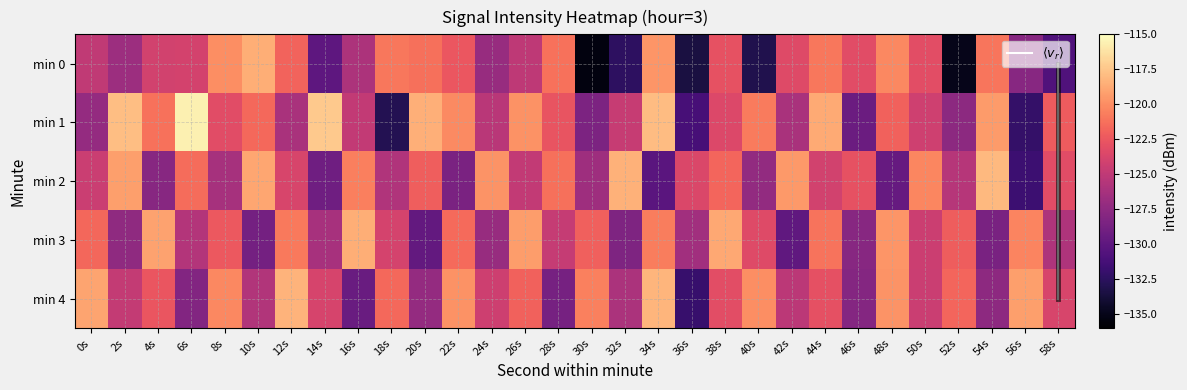

Reading left to right, what are all the values shown in this chart?

0: -125.0	-126.7	-124.0	-124.0	-119.9	-118.6	-121.8	-130.0	-125.9	-120.9	-121.3	-122.5	-127.0	-125.0	-121.2	-135.4	-132.4	-119.6	-133.5	-122.8	-133.1	-123.3	-120.9	-123.1	-120.2	-123.1	-135.0	-121.1	-127.9	-130.7
1: -127.2	-117.8	-121.2	-115.6	-123.2	-121.6	-126.1	-117.4	-124.9	-132.9	-118.5	-120.1	-125.3	-119.8	-122.7	-128.4	-124.6	-117.9	-131.2	-123.5	-120.8	-126.1	-118.7	-129.3	-121.9	-124.2	-127.6	-119.4	-132.1	-122.3
2: -124.5	-119.2	-127.8	-121.4	-126.3	-118.9	-123.7	-129.1	-120.6	-125.8	-122.1	-128.5	-119.7	-124.9	-121.3	-126.7	-118.4	-130.2	-123.6	-121.8	-127.3	-119.5	-124.1	-122.8	-129.6	-120.3	-125.5	-118.1	-131.7	-123.2
3: -121.7	-127.4	-119.1	-125.6	-122.4	-128.8	-120.9	-126.2	-118.6	-123.9	-129.7	-121.5	-127.0	-119.3	-124.7	-122.0	-128.3	-120.7	-126.5	-118.8	-123.3	-129.9	-121.1	-127.8	-119.6	-124.4	-122.2	-128.6	-120.4	-125.9
4: -119.0	-124.8	-122.6	-128.1	-120.2	-125.7	-118.3	-123.8	-129.4	-121.6	-127.2	-119.8	-124.3	-121.9	-128.7	-120.5	-126.0	-118.2	-131.9	-123.1	-120.0	-125.2	-122.9	-128.0	-119.7	-124.5	-121.8	-127.5	-119.2	-123.7